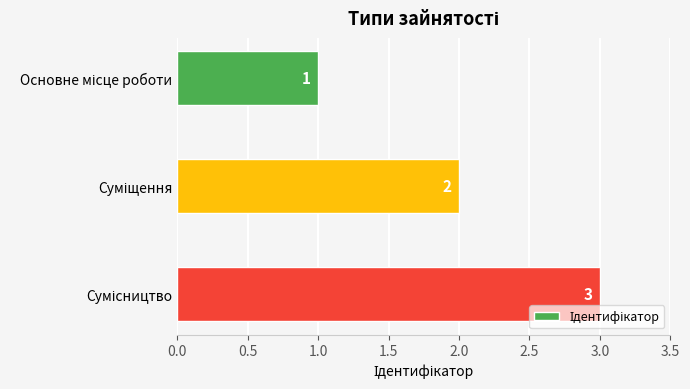

Count the values in the range 1 to 3.

3